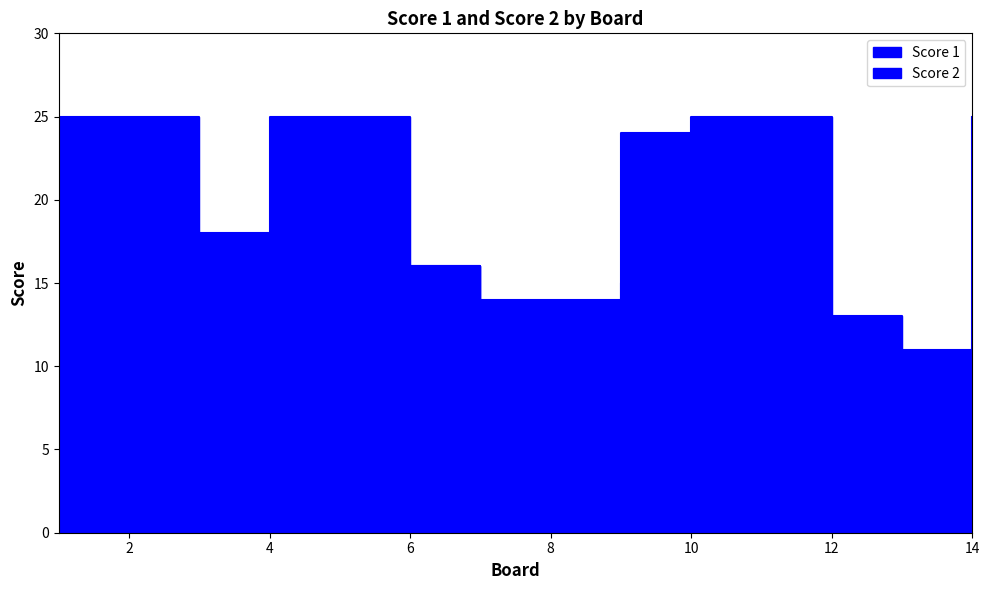

At which category does Score 2 reach its first local peak?

3